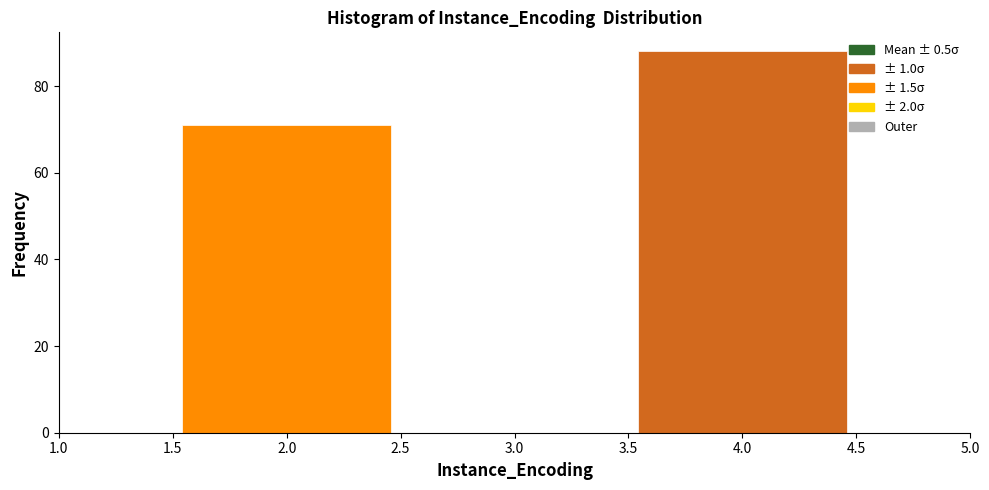

Reading left to right, transcribe this chart: for each bar, give the range it covers on the x-axis and its height. The values are not printed on the chart, so give them approximately, as read against the axis.

1.5 to 2.5: 72
2.5 to 3.5: 0
3.5 to 4.5: 88